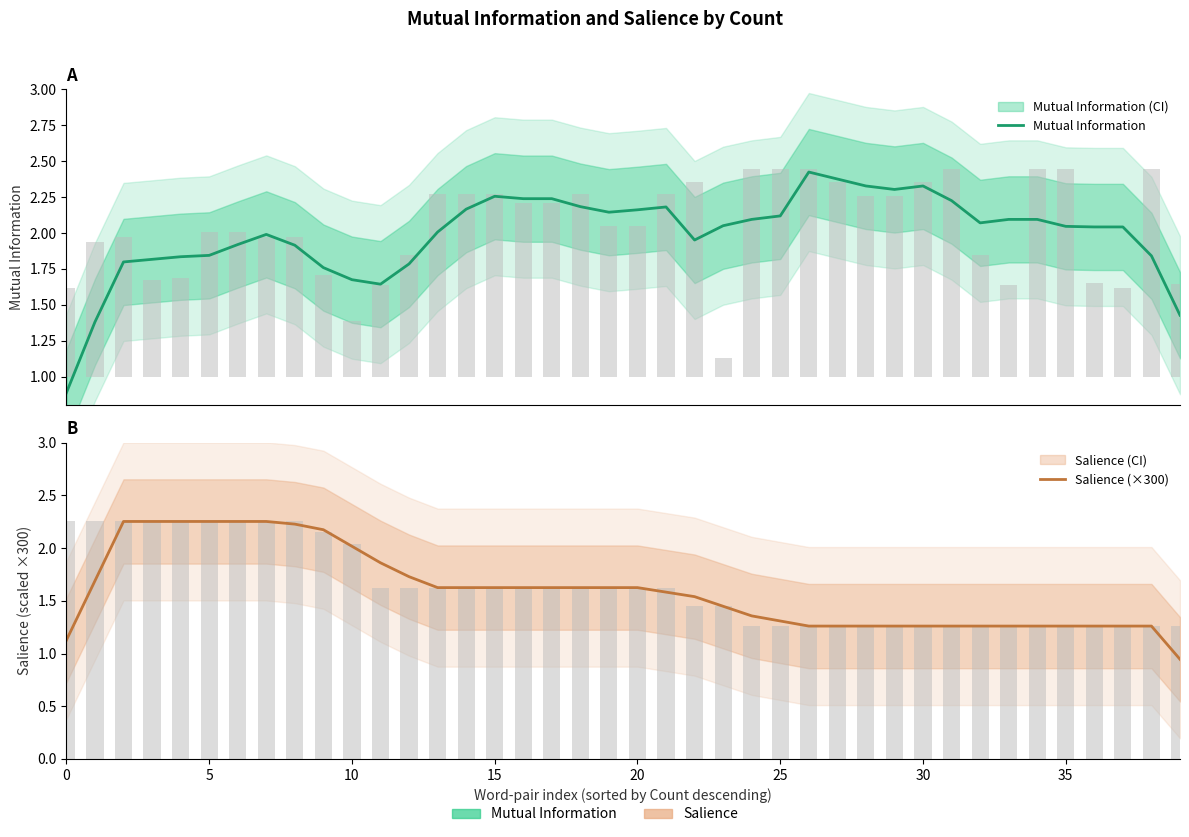

Does the chart contain any negative values?

No